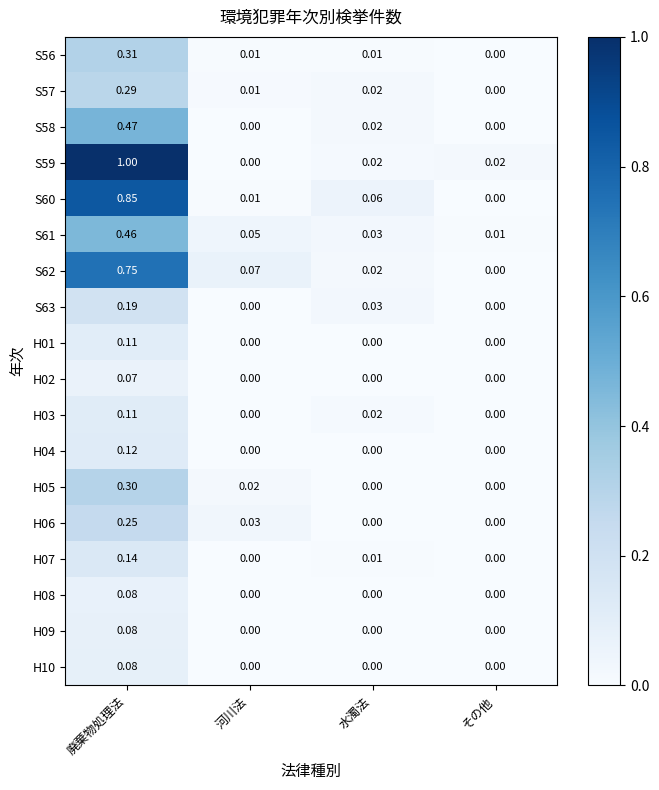

At which category is the sum across all series the highest?

廃棄物処理法